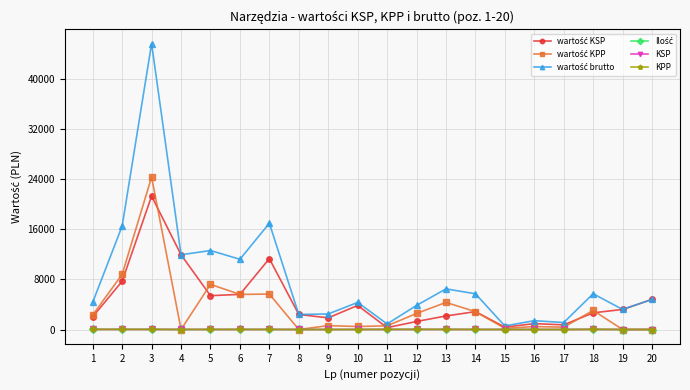

At which category is the sum across all series the highest?

3